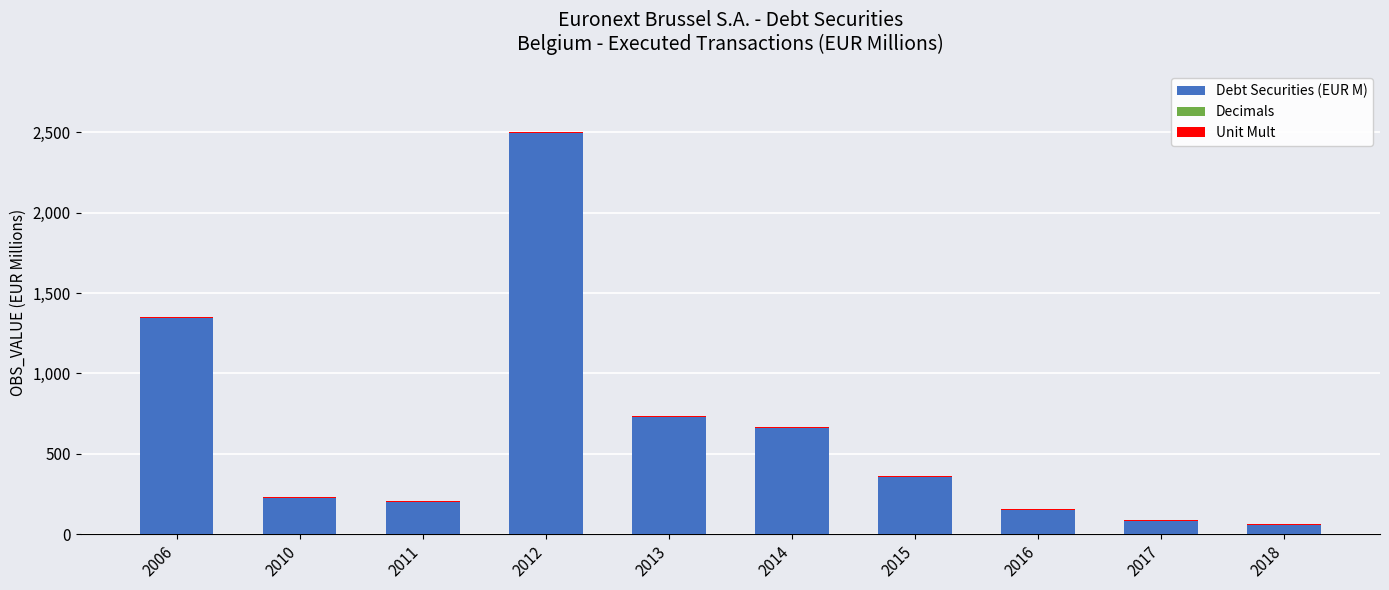

The value of Debt Securities (EUR M) at 2012 is 4413.4. True or false?

False